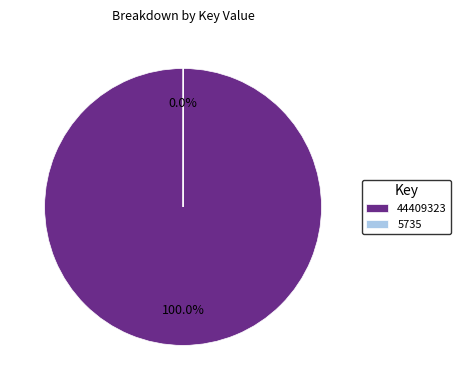

What percentage is the 44409323 slice, to the nearest percent?

100%